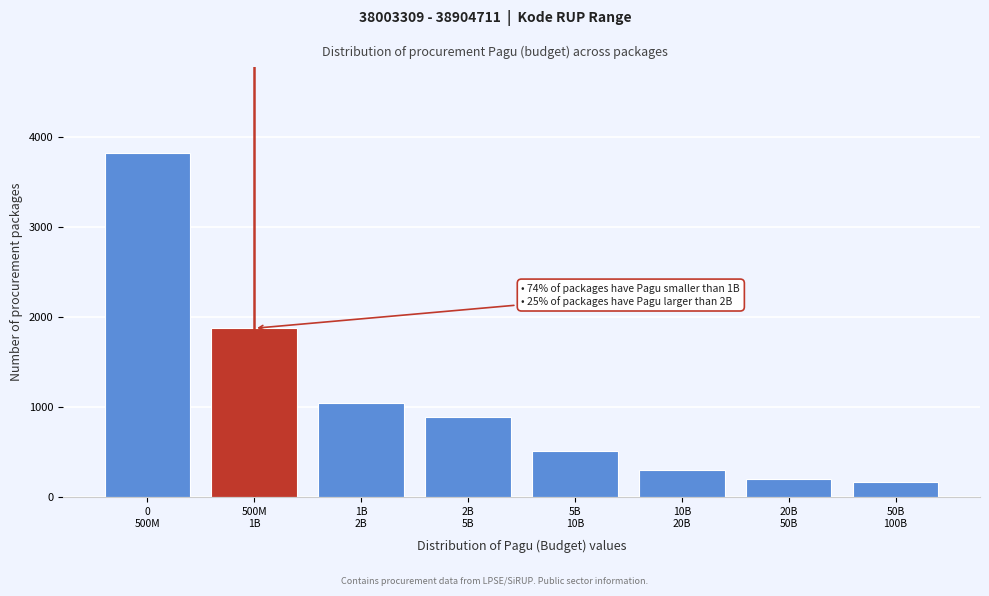

Reading right to left, extract all data points from this chart.

169	198	304	512	892	1043	1876	3821